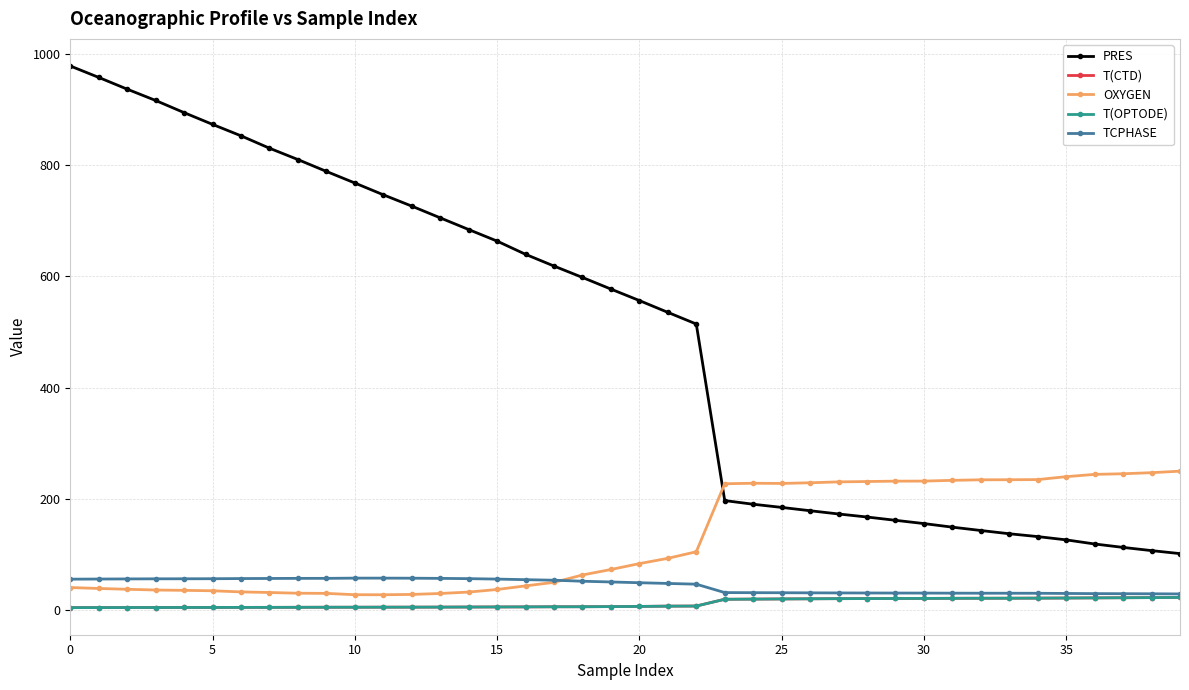

Which series has the widest spread of values?

PRES